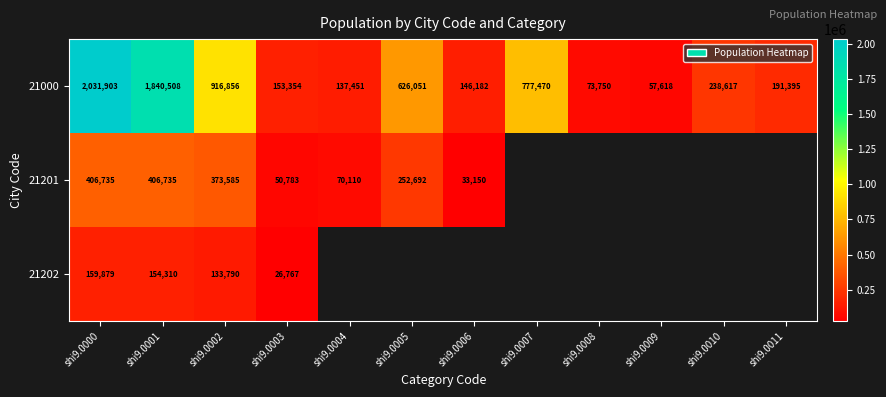

The value of 21000 at shi9.0004 is 137451. True or false?

True